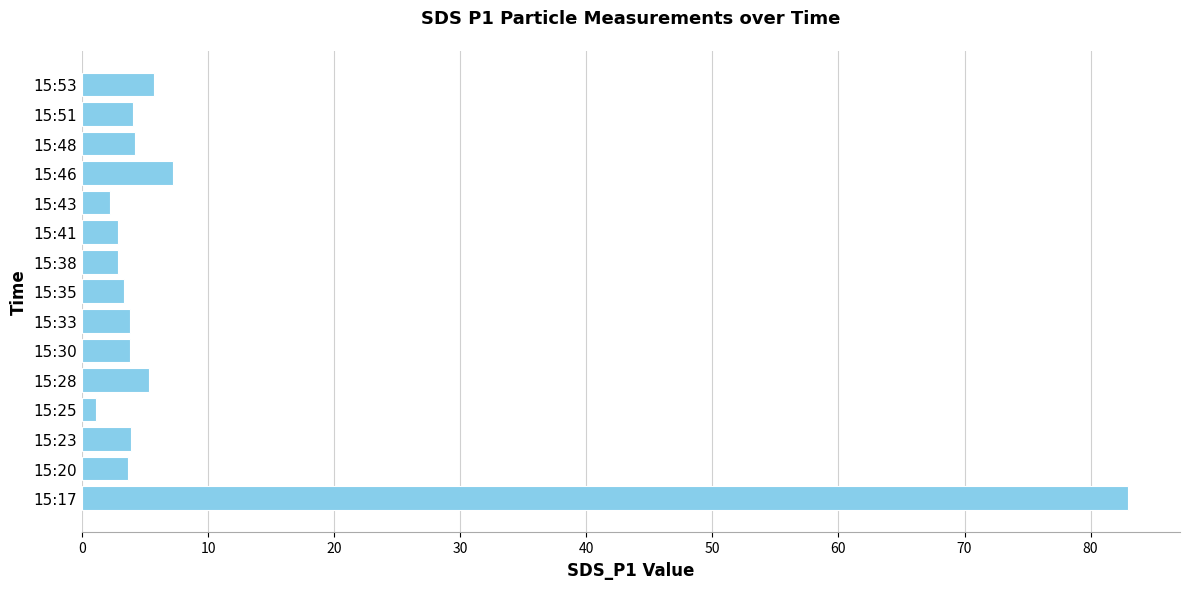

What is the smallest value displayed?

1.1